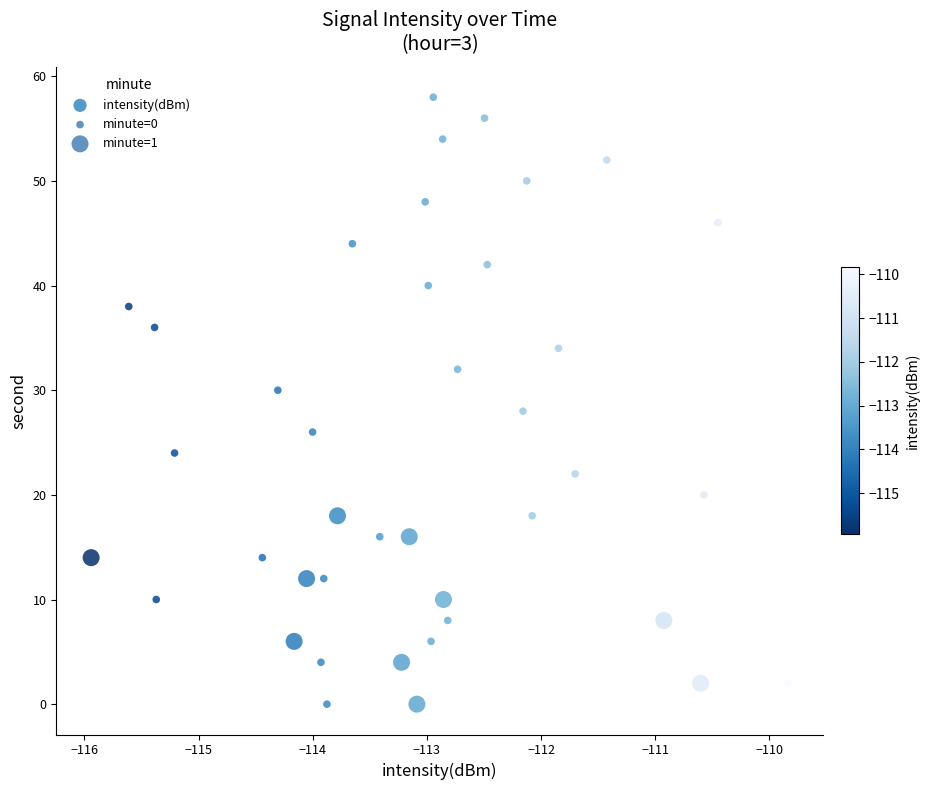

What is the range of Y values (max minus min)?

58